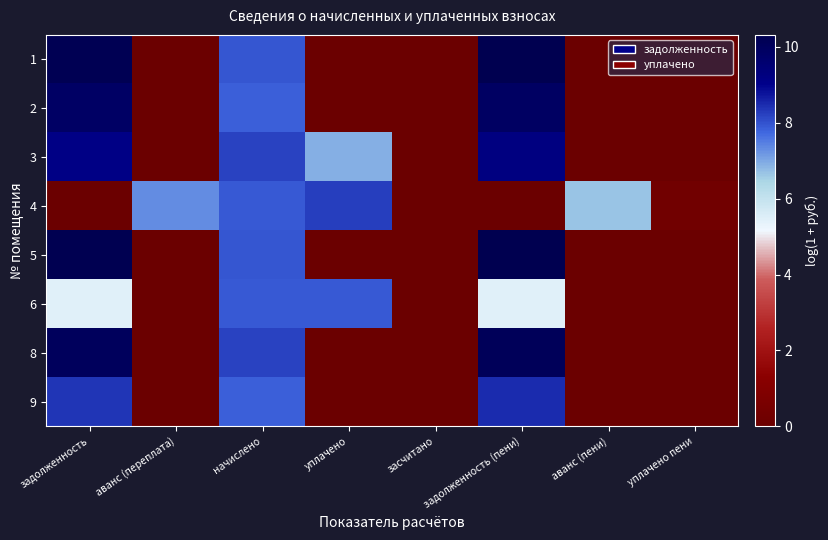

What is the difference between the highest and lowest values at уплачено?

8.2